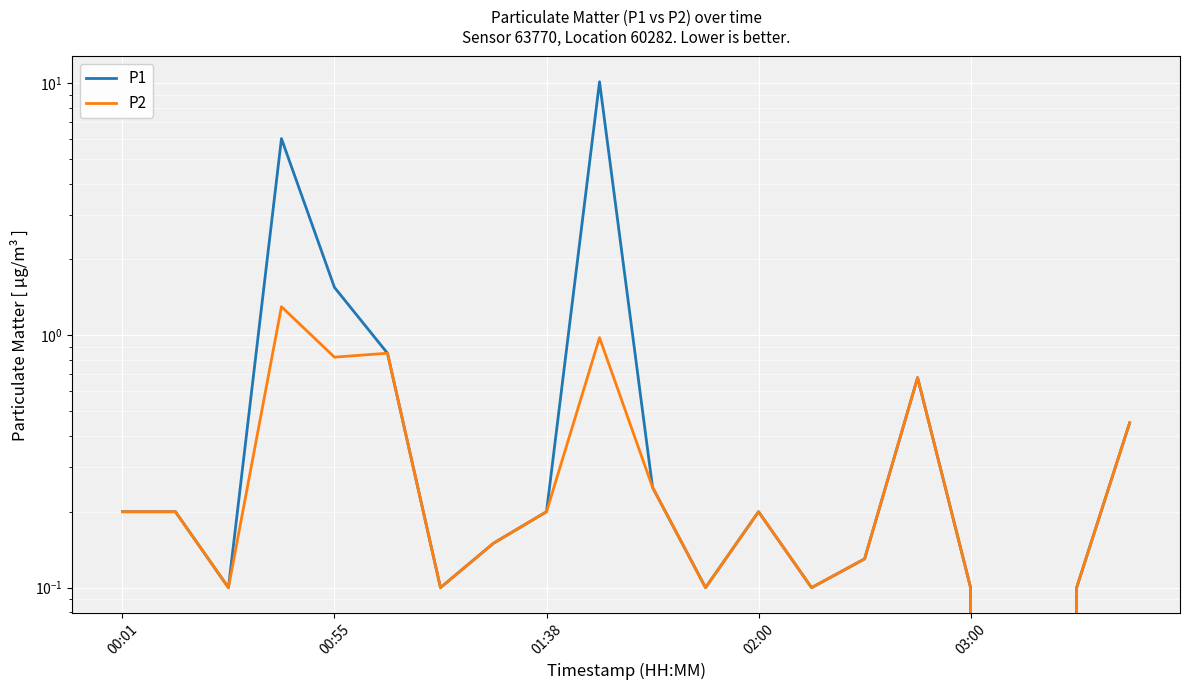

How many series are shown in this chart?

2